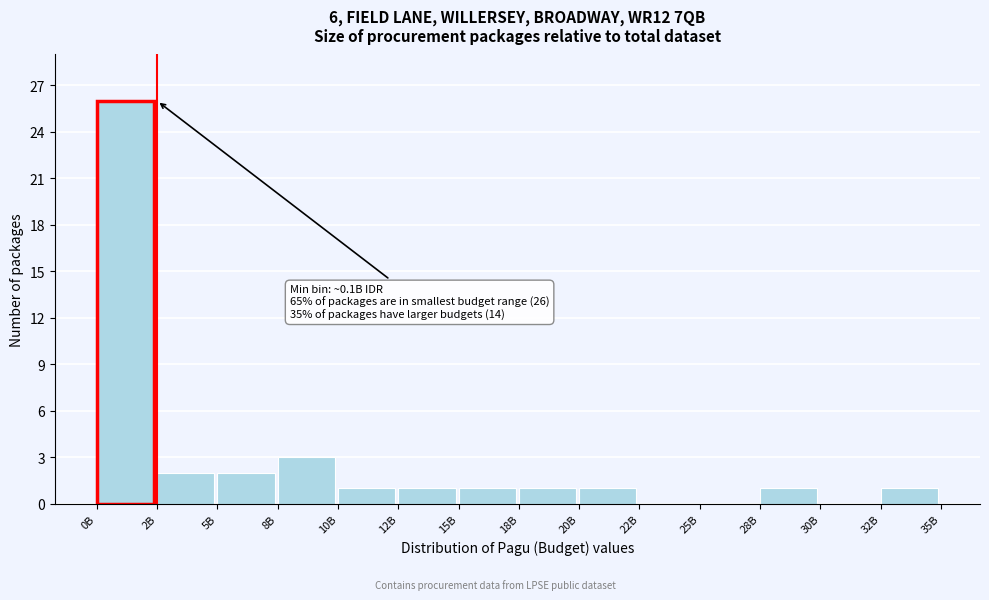

Reading left to right, extract all data points from this chart.

0B=26	2B=2	5B=2	8B=3	10B=1	12B=1	15B=1	18B=1	20B=1	22B=0	25B=0	28B=1	30B=0	32B=1